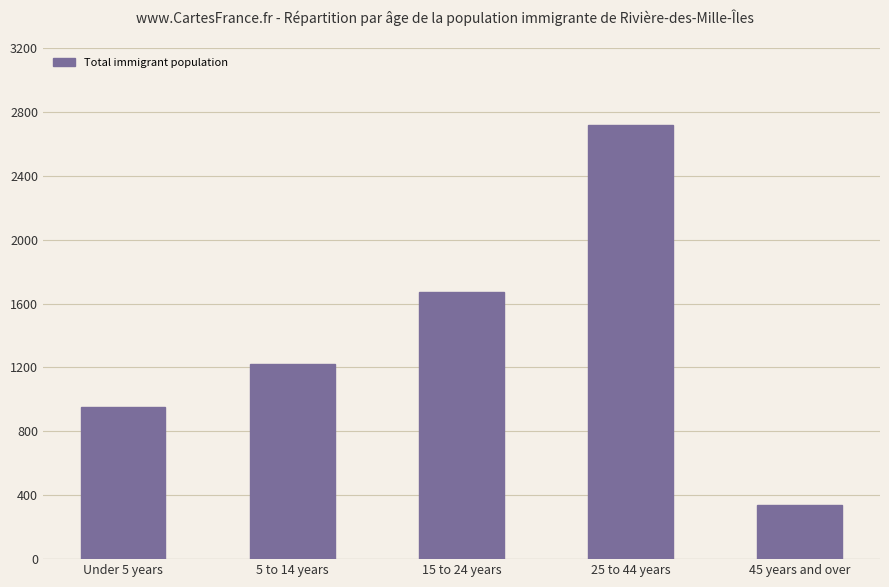

What is the change in value from Under 5 years to 15 to 24 years?

+720